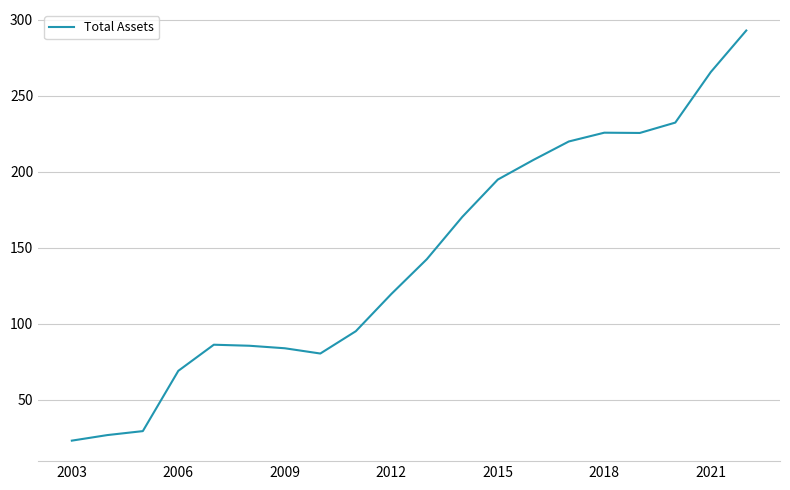

What is the difference between the maximum and minimum values?

269.8